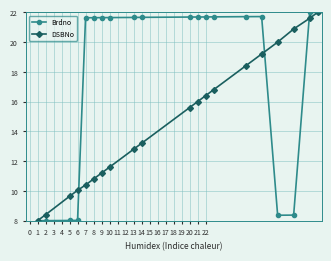

What is the smallest value displayed?

8.0